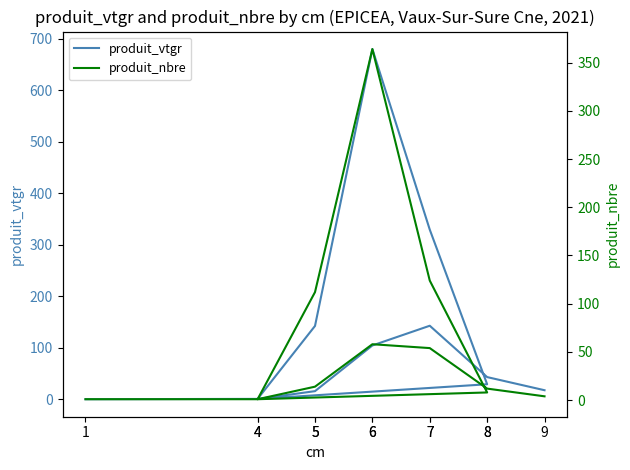

In produit_vtgr, how many points are higher than both neighbors (excluding endpoints)?

2